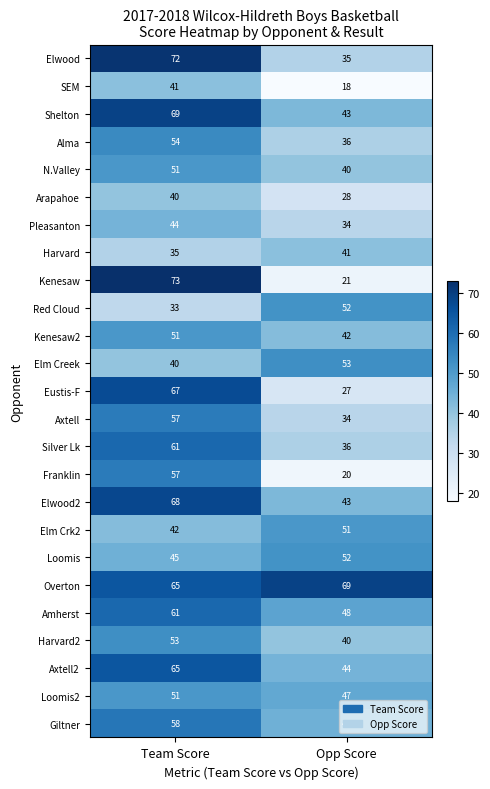

The Elm Creek series shows 40 at Team Score. True or false?

True